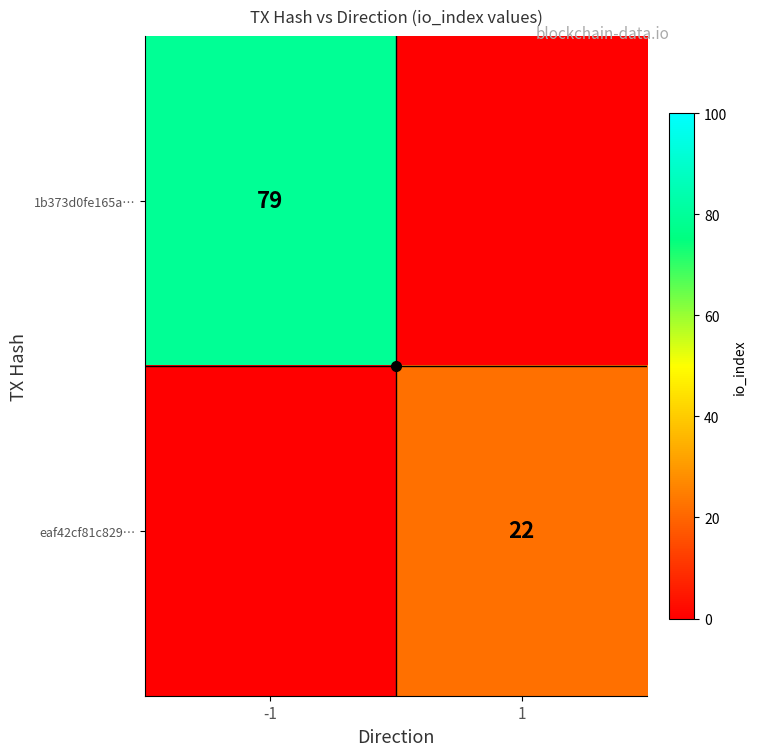

How many values in the eaf42cf81c829… series are below 22?

1